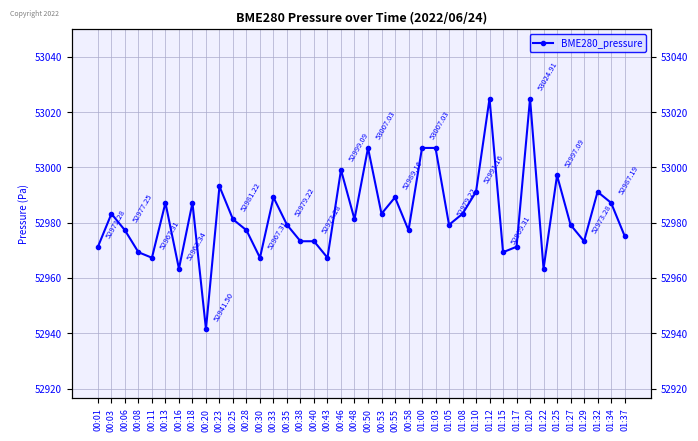

Count the number of categories in the chart.

40